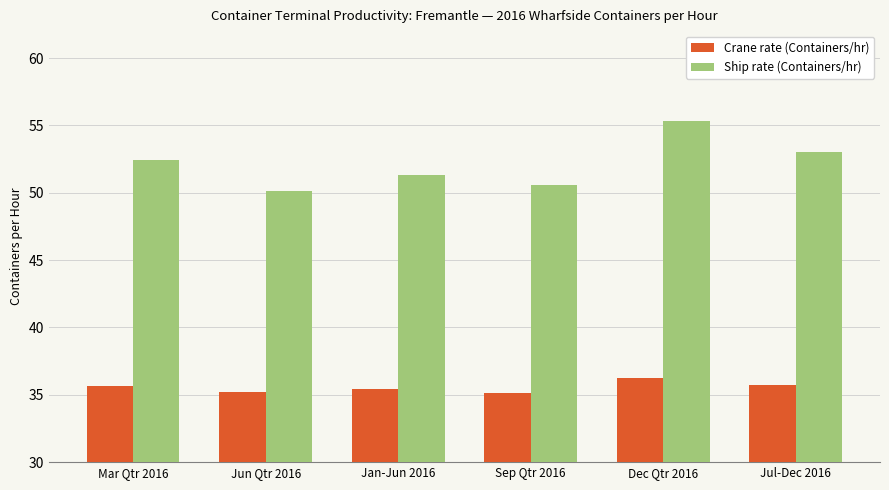

How many Crane rate (Containers/hr) values are between 35 and 36?

5